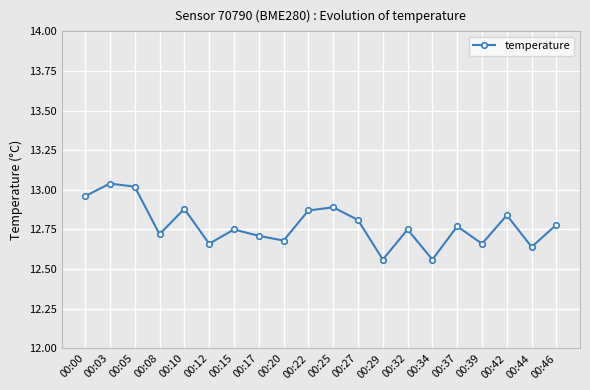

What is the ratio of the value at 00:15 to the value at 00:39?

1.0